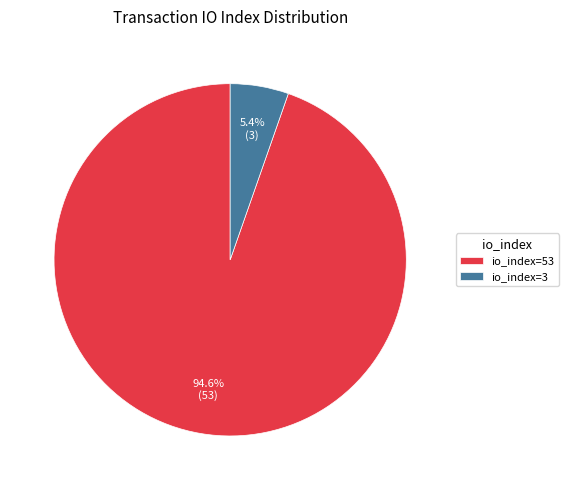

The io_index=53 slice represents 95% of the pie. True or false?

True